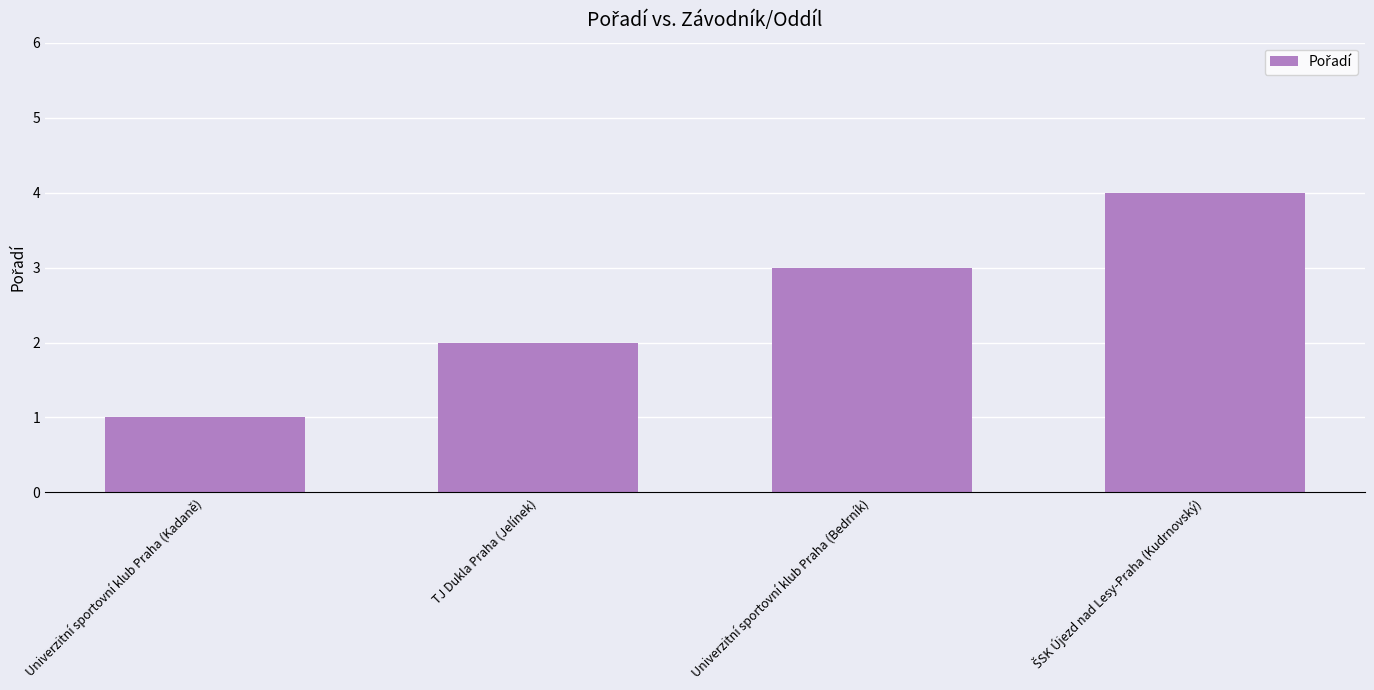

Which has a higher value, Univerzitní sportovní klub Praha (Kadaně) or TJ Dukla Praha (Jelínek)?

TJ Dukla Praha (Jelínek)